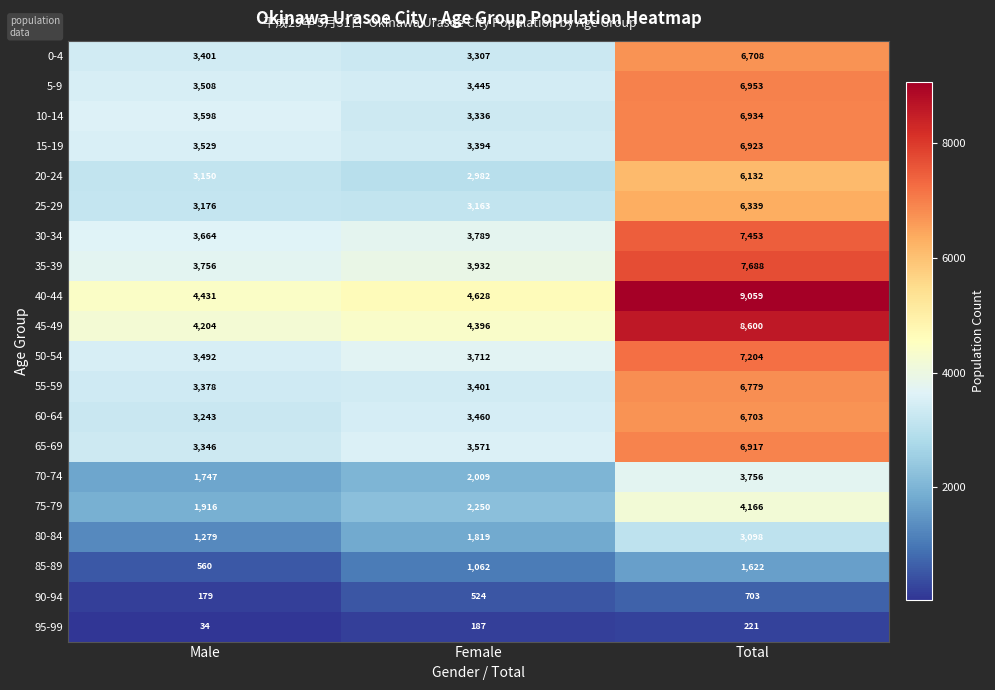

At Male, list the series in order from smallest to largest.

95-99, 90-94, 85-89, 80-84, 70-74, 75-79, 20-24, 25-29, 60-64, 65-69, 55-59, 0-4, 50-54, 5-9, 15-19, 10-14, 30-34, 35-39, 45-49, 40-44